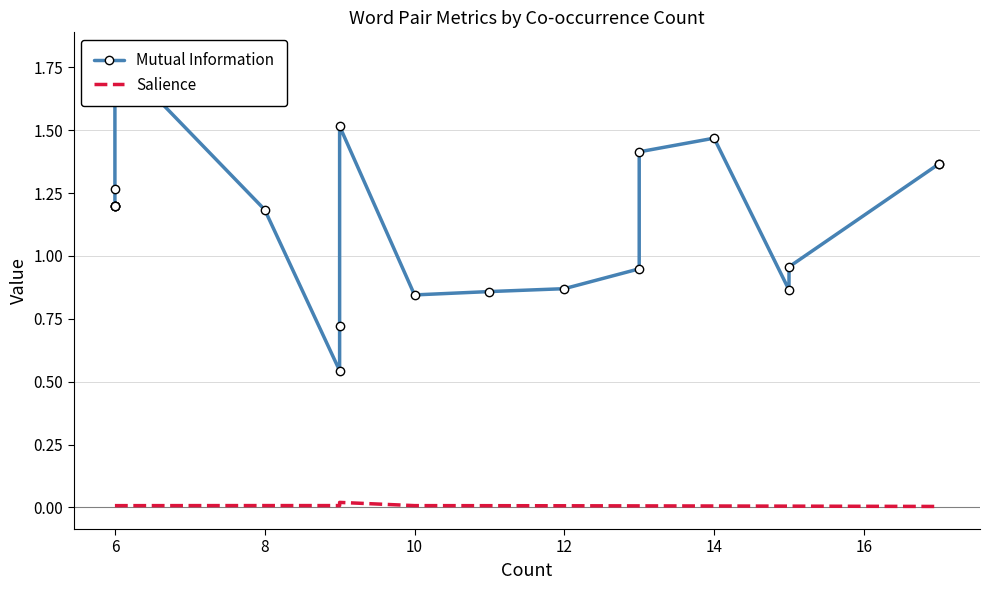

In Salience, how many points are higher than both neighbors (excluding endpoints)?

2